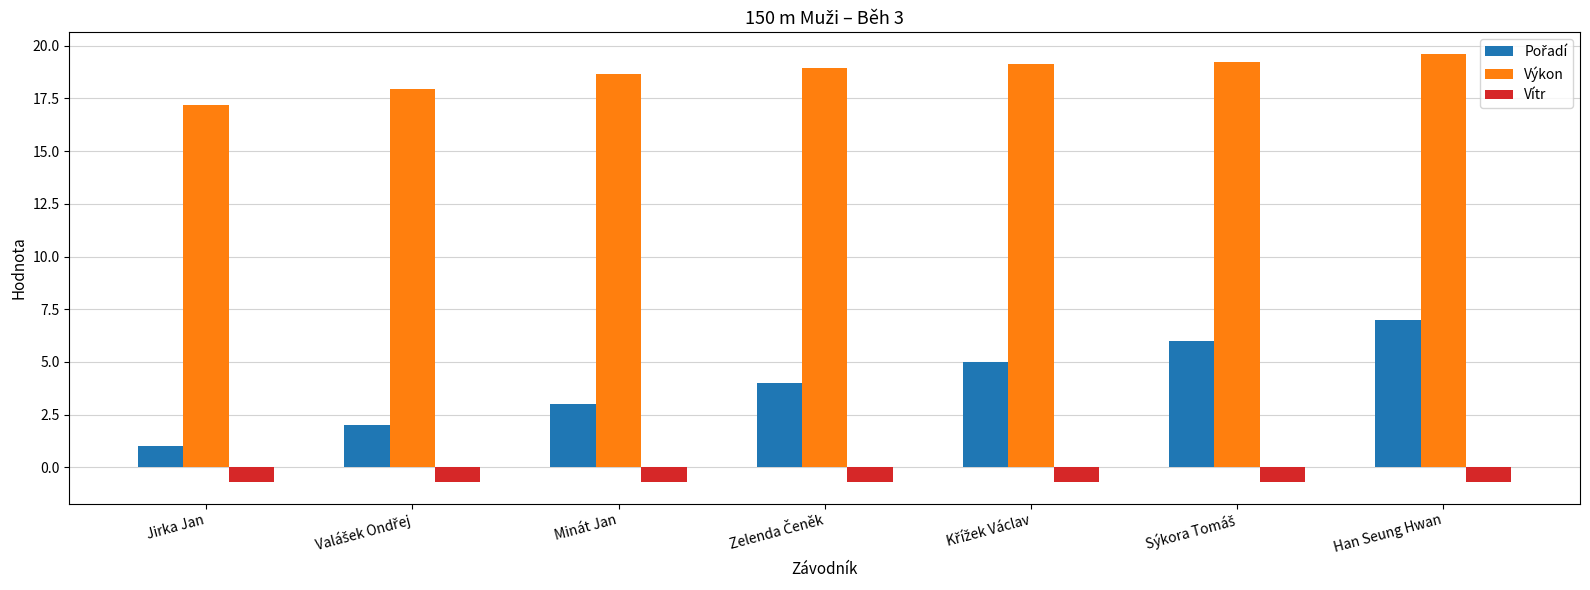

What is the spread (max minus min) of values at Jirka Jan?

17.9